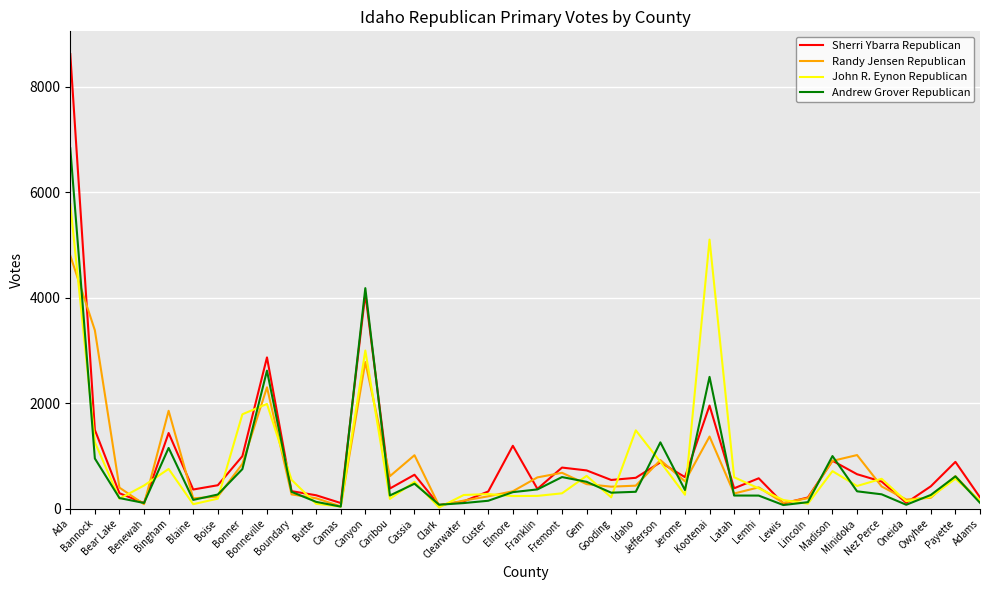

What is the total value across all series at Madison?

3514